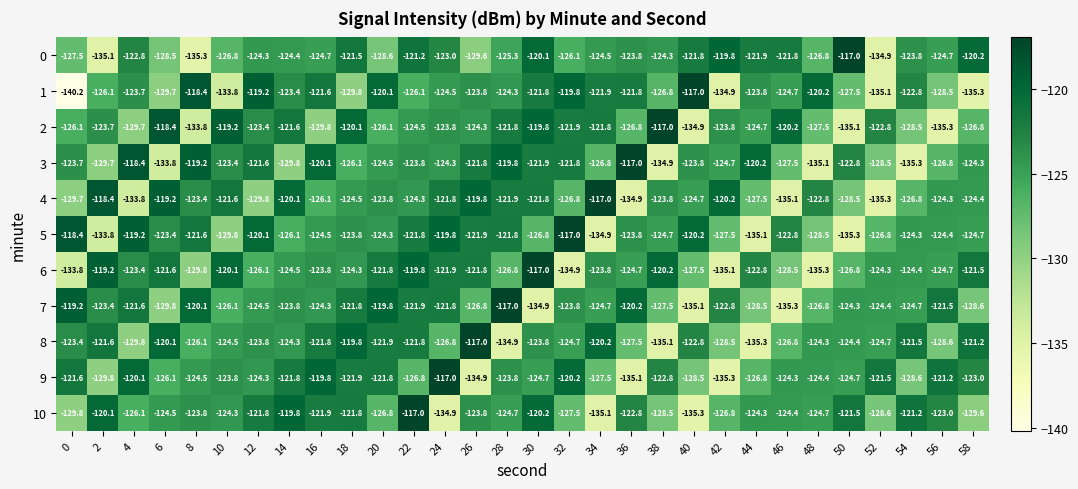

What is the spread (max minus min) of values at 28?

17.9